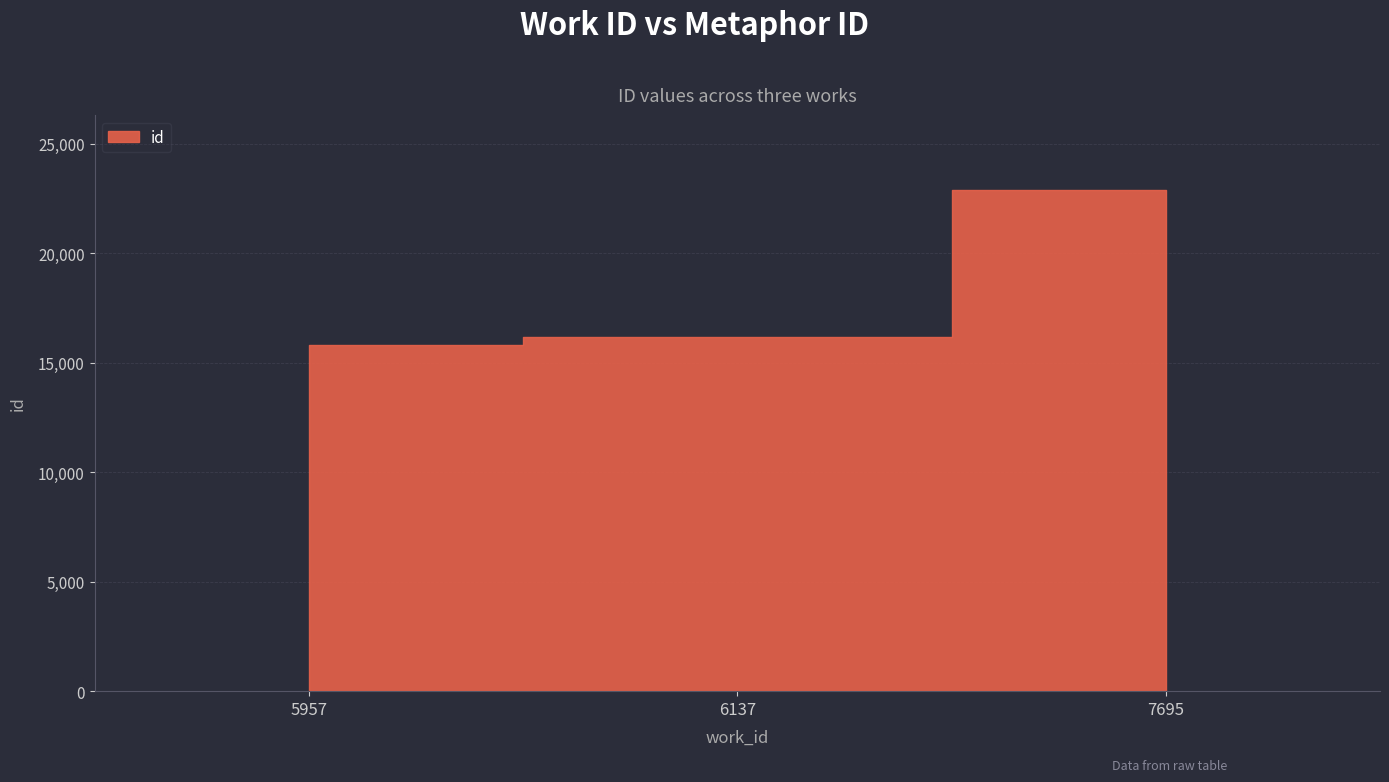

How many lines are shown in the chart?

1